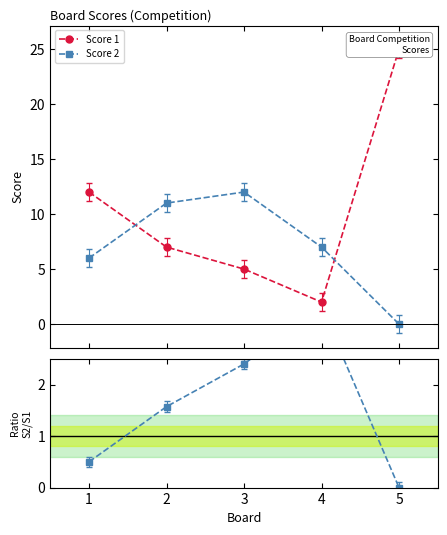

True or false: Score 1 has more than 1 points higher than both neighbors.

False